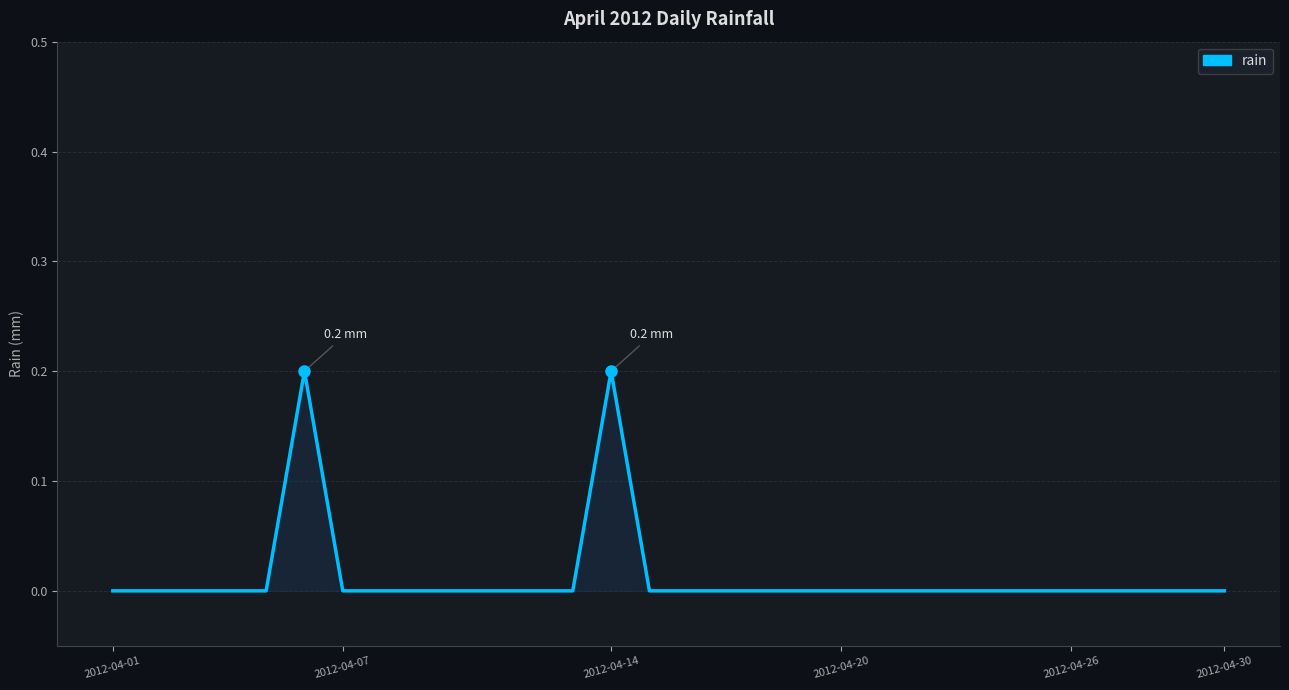

Count the values in the range 0 to 1.

30